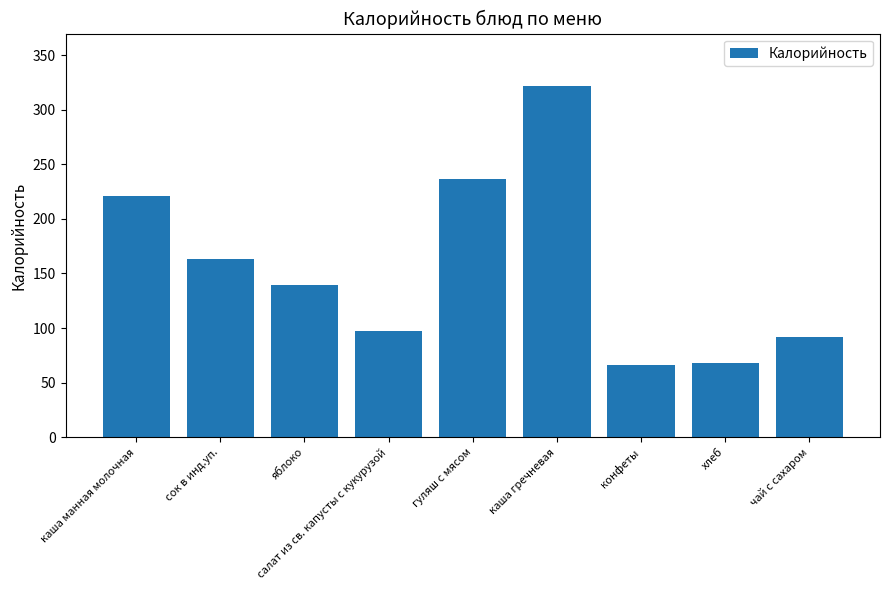

What is the sum of all values?

1405.0